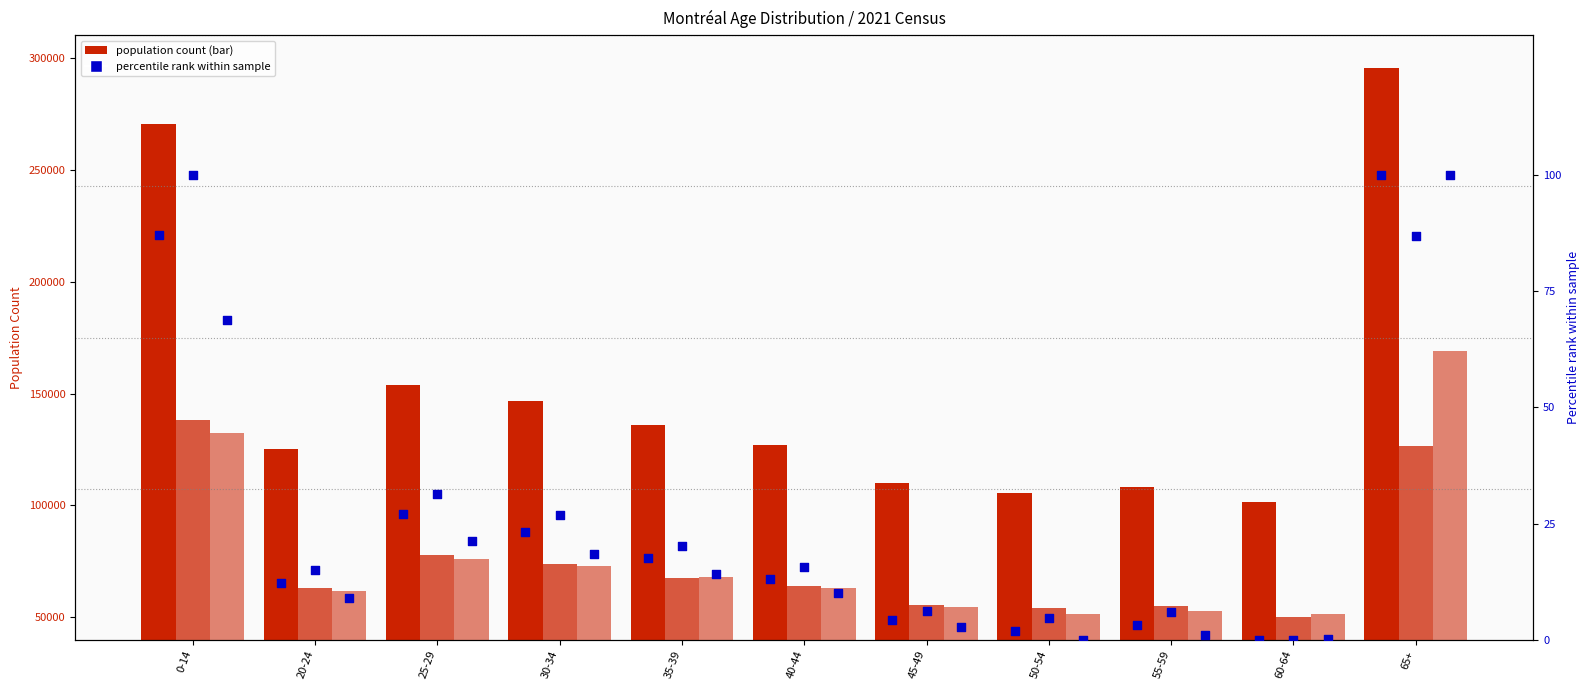

Which series reaches the maximum Y coordinate?

Total